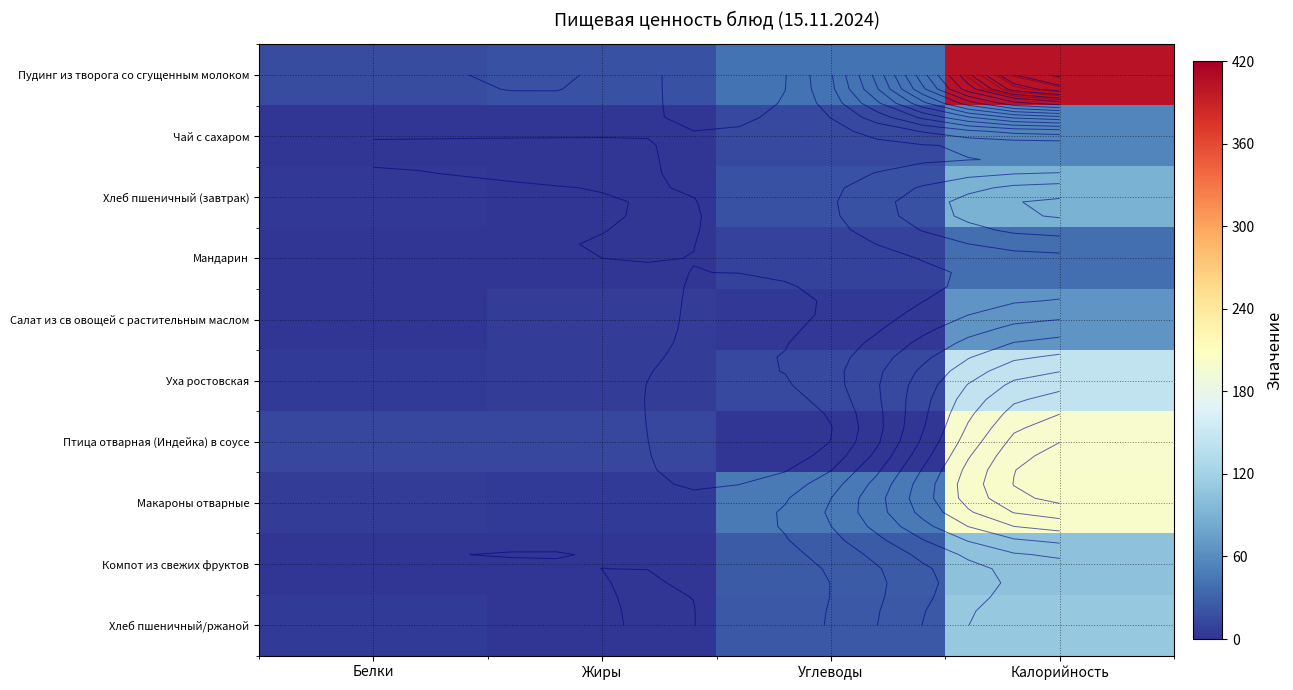

How many distinct data groups are displayed?

10